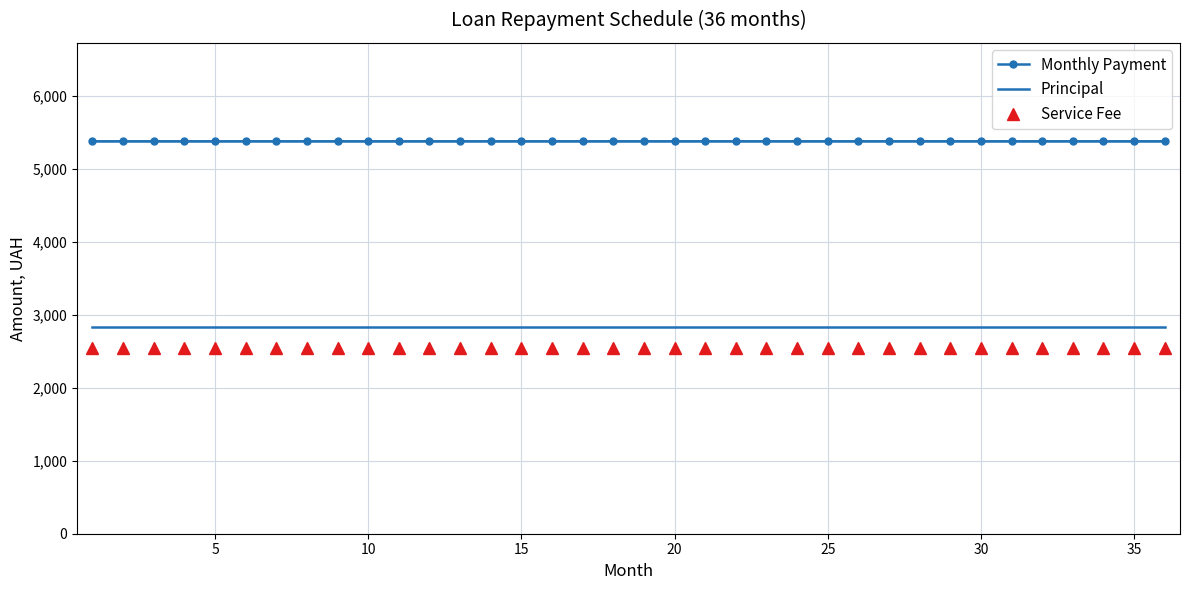

What is the minimum value shown in the chart?

2550.0